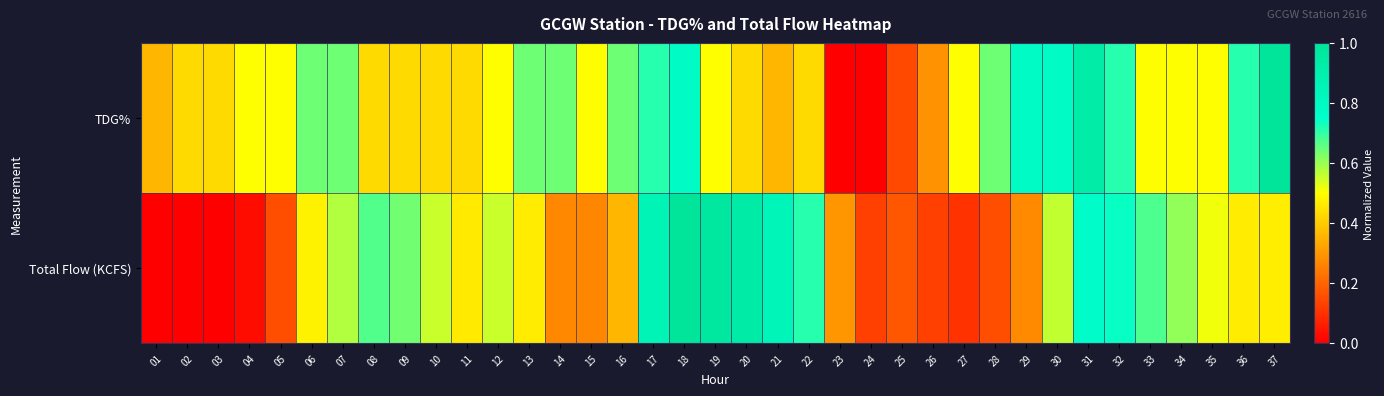

Which has a higher value, 30 or 32?

30